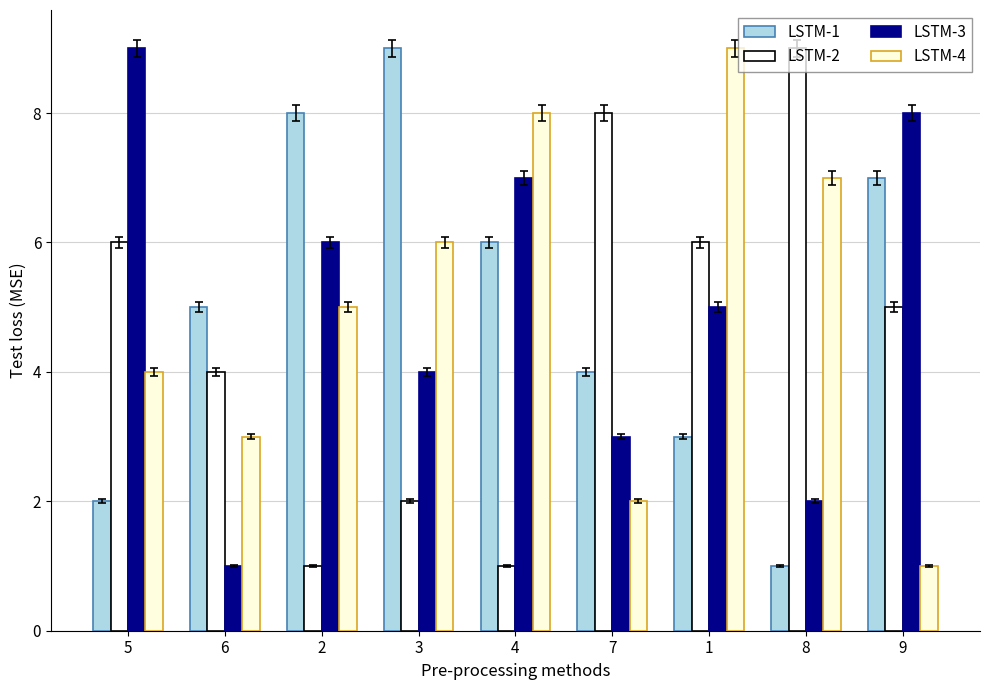

At how many categories does at least one series exceed 7?

8